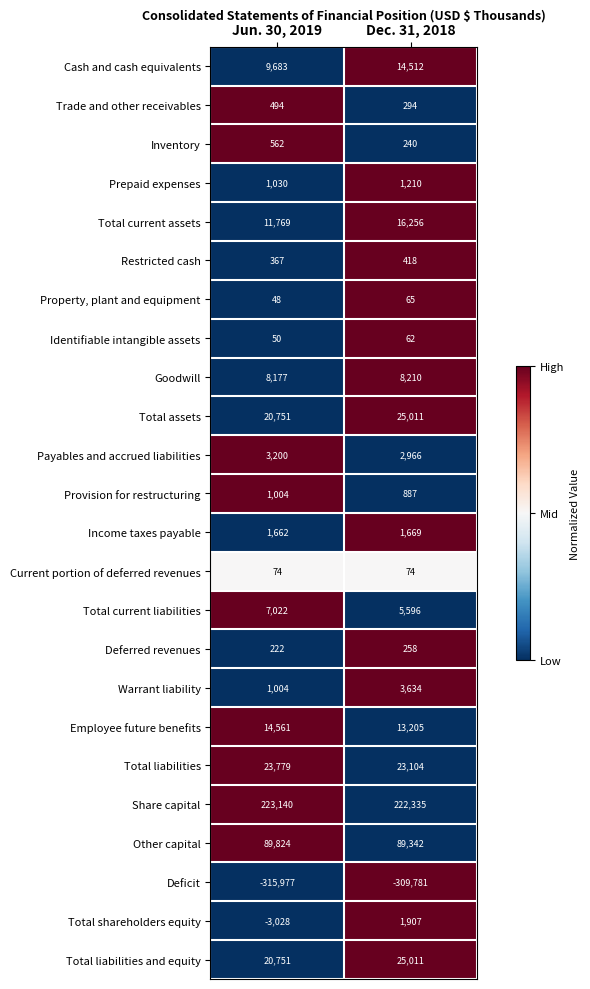

How many data points in Total liabilities are less than 23779?

1